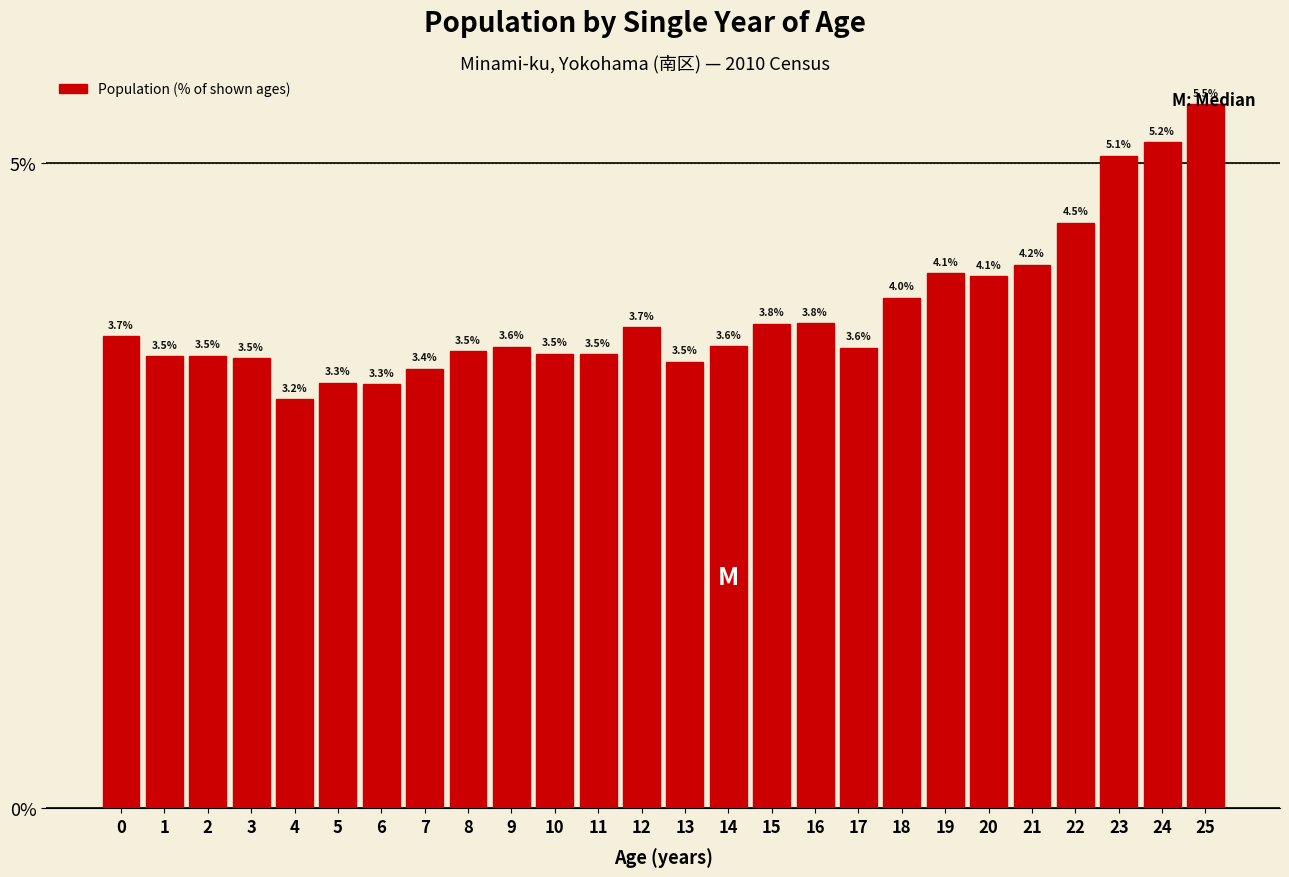

At which label is the value closest to 4?

18